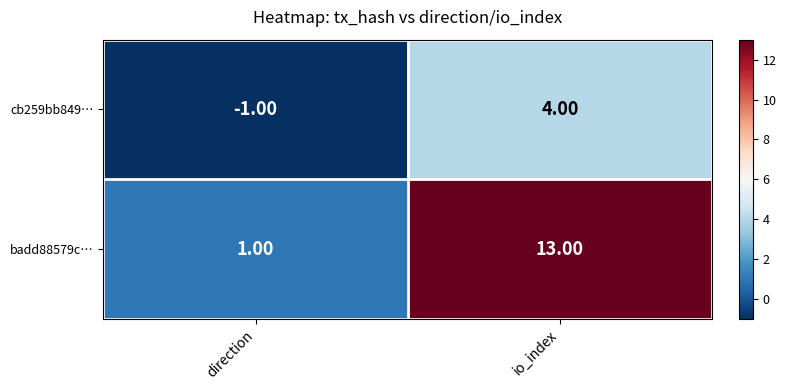

What is the sum of all cb259bb849… values?

3